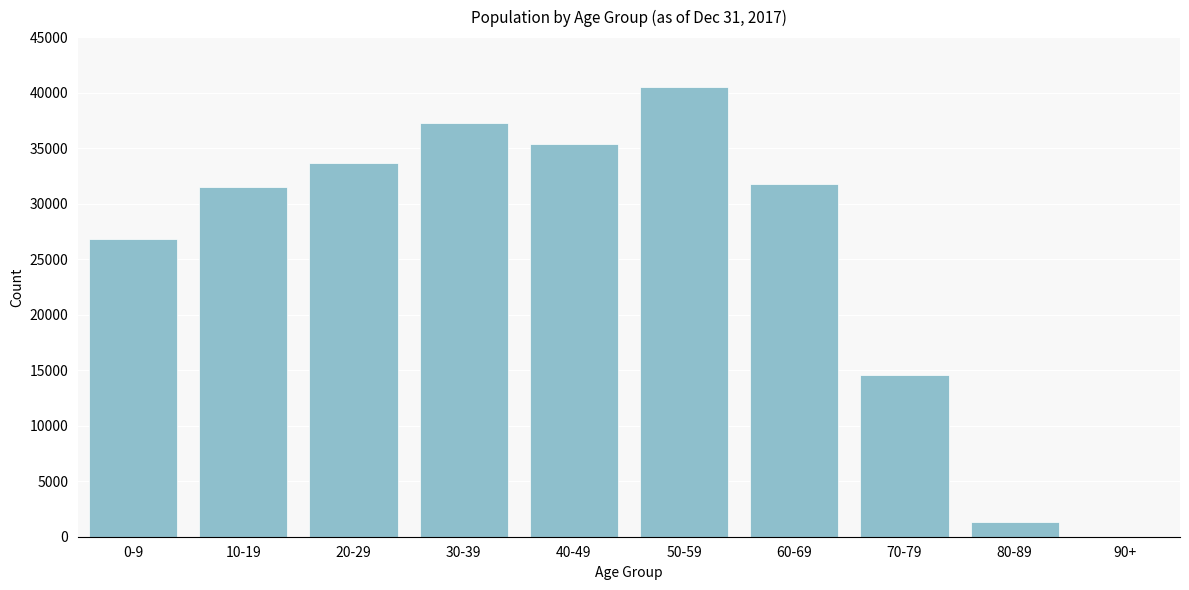

Reading right to left, what are all the values shown in this chart?

90+=12	80-89=1293	70-79=14548	60-69=31810	50-59=40490	40-49=35330	30-39=37230	20-29=33629	10-19=31501	0-9=26843